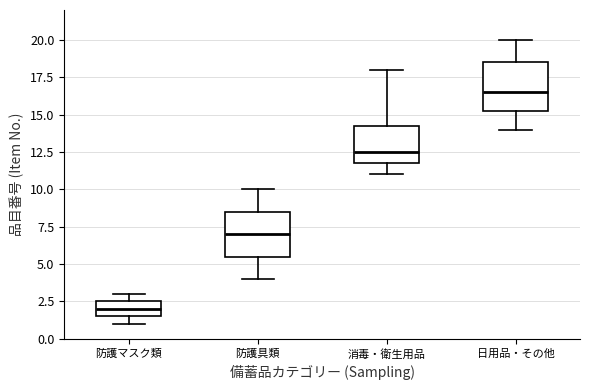

Which box's median line is the highest?

日用品・その他